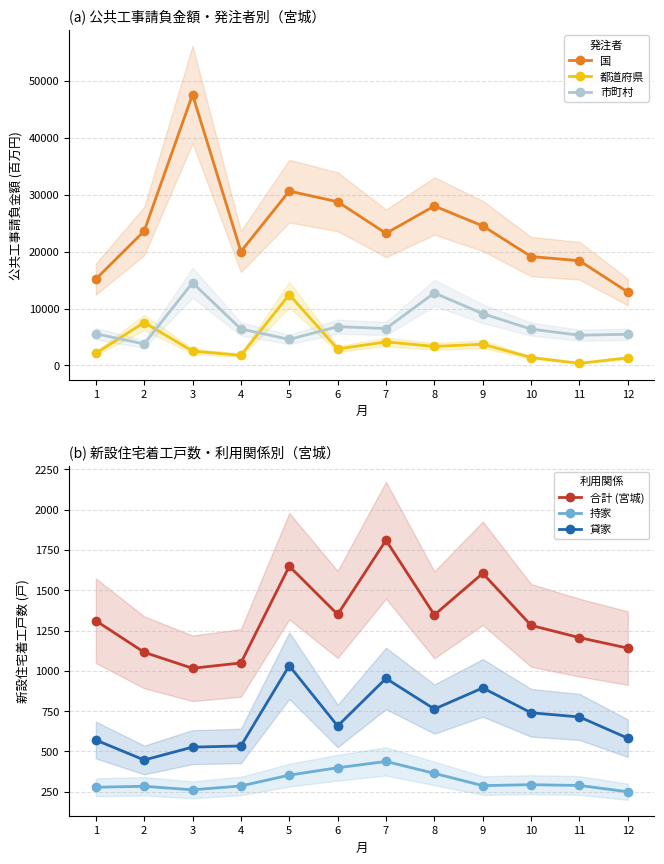

What is the spread (max minus min) of values at 4?

19733